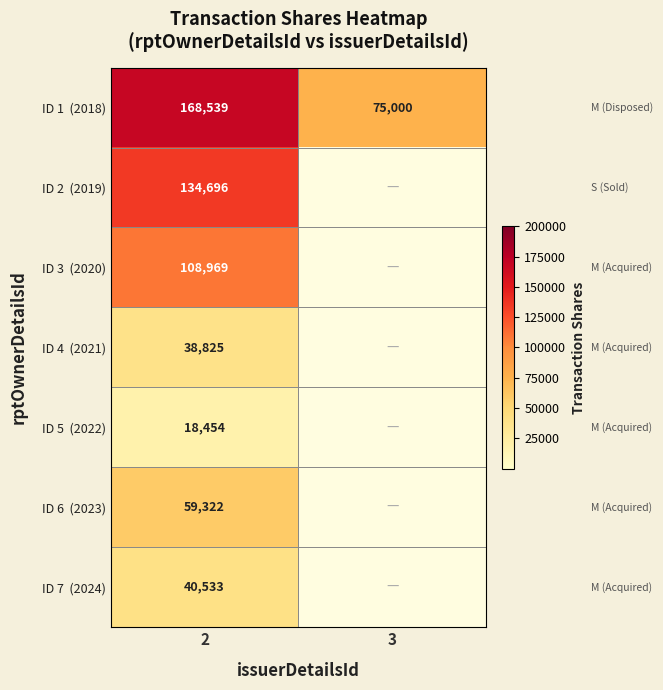

What is the total value across all series at 2?

569338